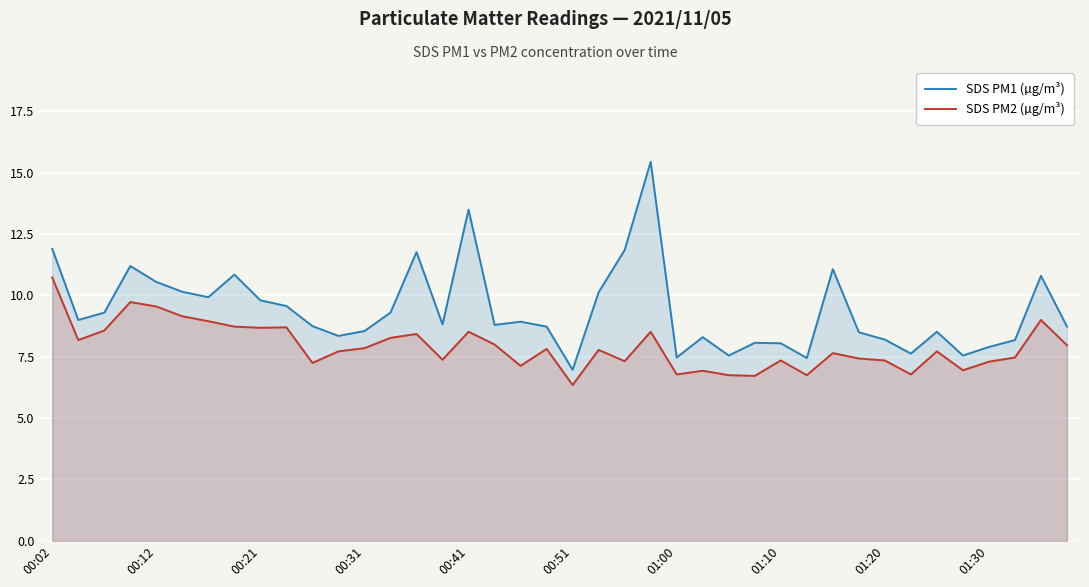

True or false: SDS PM1 (µg/m³) and SDS PM2 (µg/m³) cross at least once.

False